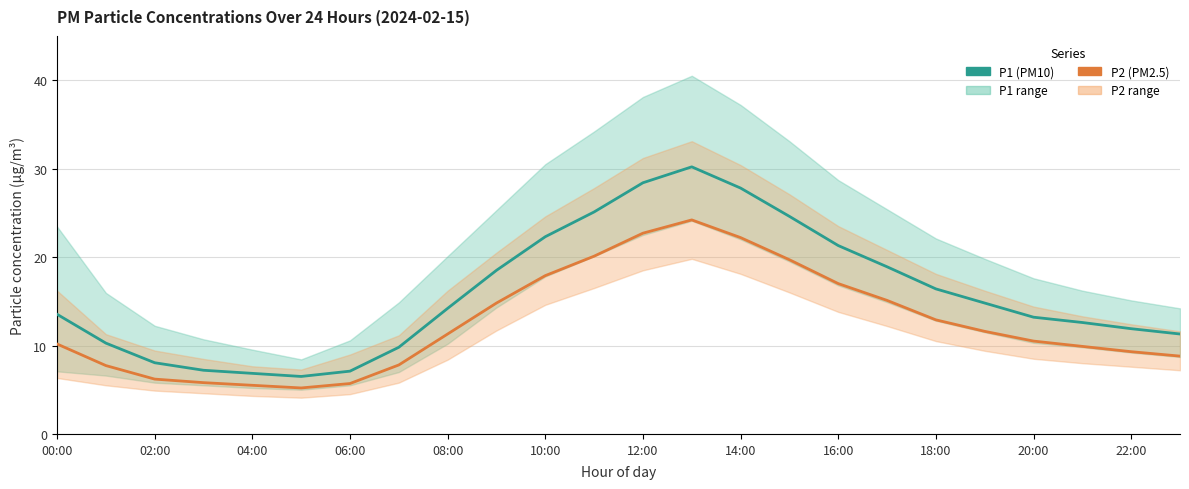

How many lines are shown in the chart?

2